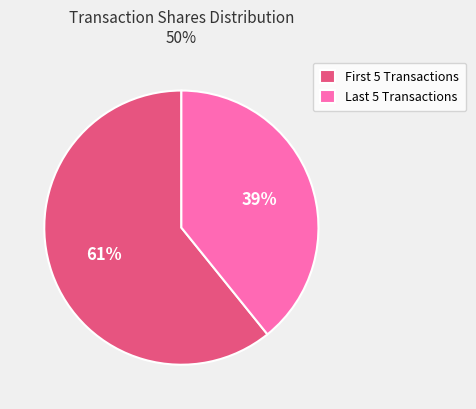

Is there a majority slice in this chart?

Yes